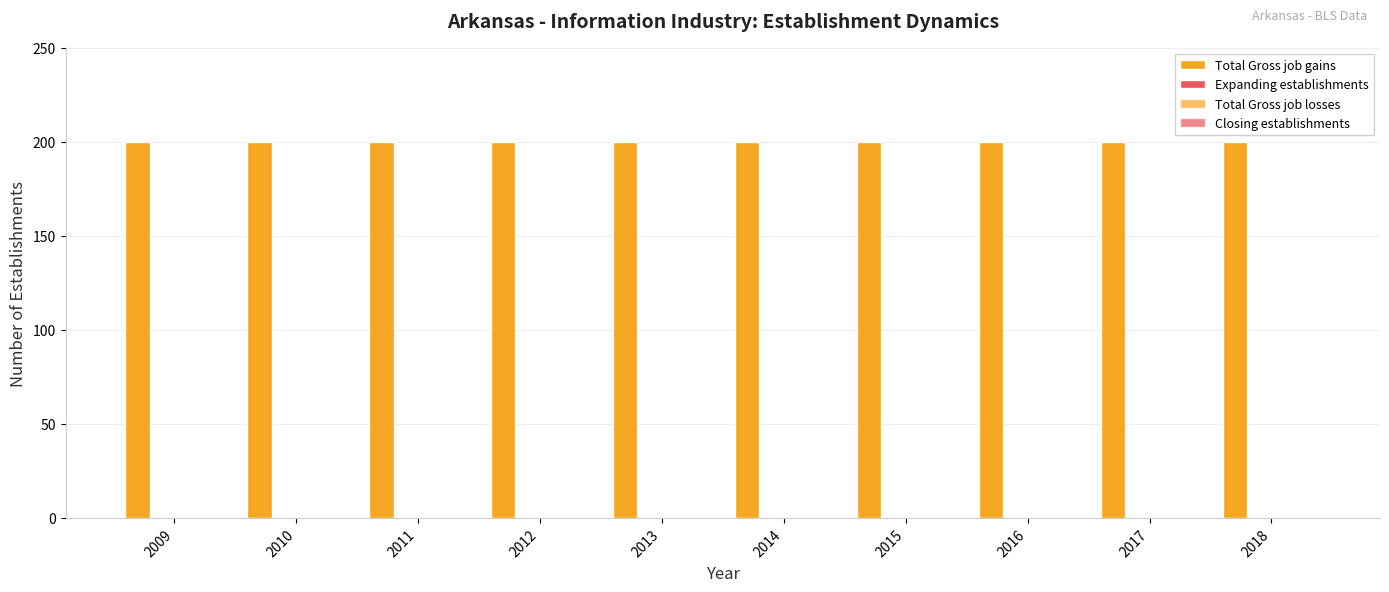

What is the total value across all series at 2009?

200